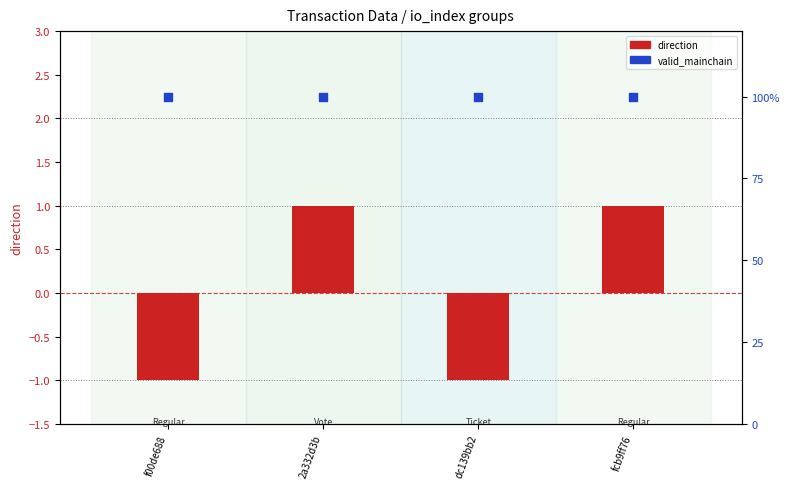

Which series has the largest Y range (max minus min)?

direction